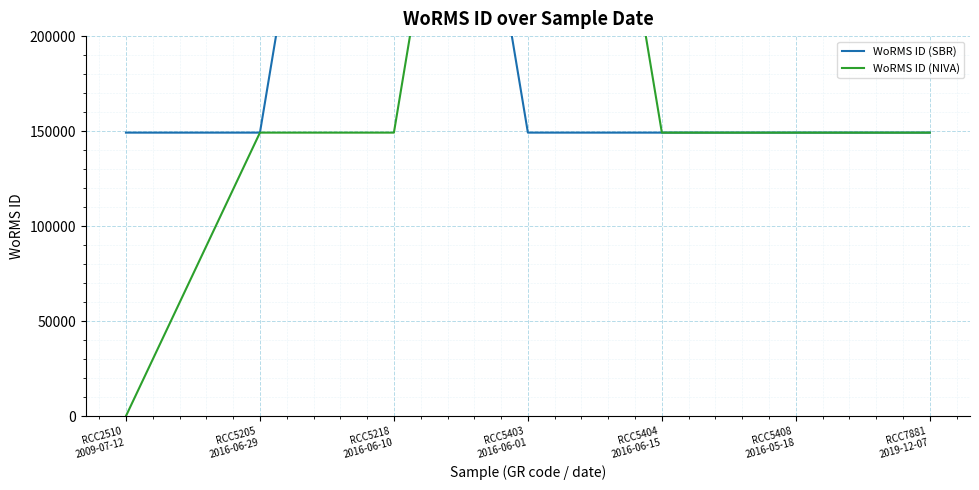

What is the sum of all WoRMS ID (NIVA) values?

1319540